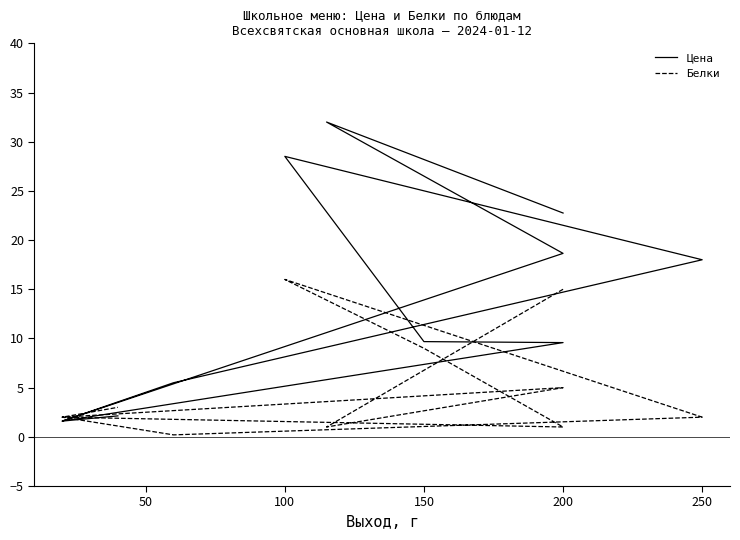

Which series ends up on top after the final intersection of Цена and Белки?

Белки